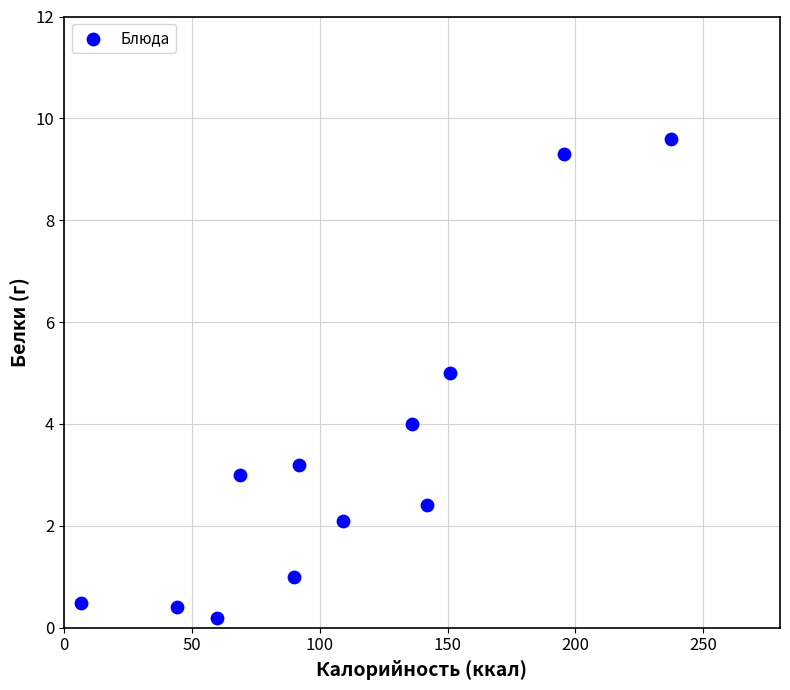

What is the average Y value?

3.4